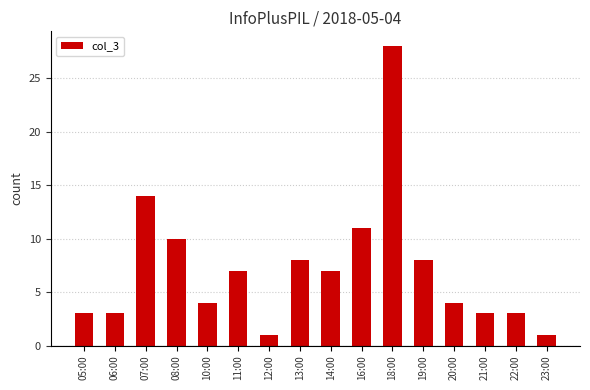

Is it true that the value at 21:00 is 3?

True